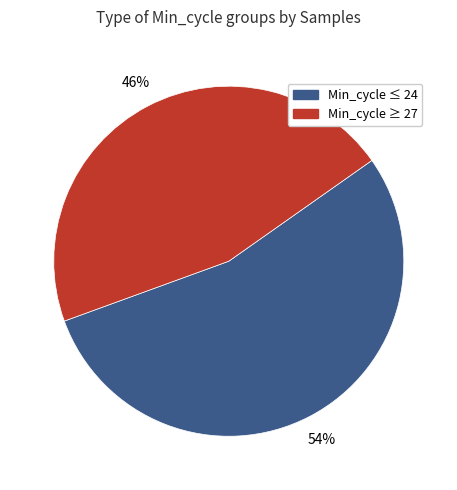

Combined, do Min_cycle ≤ 24 and Min_cycle ≥ 27 account for over 50%?

Yes